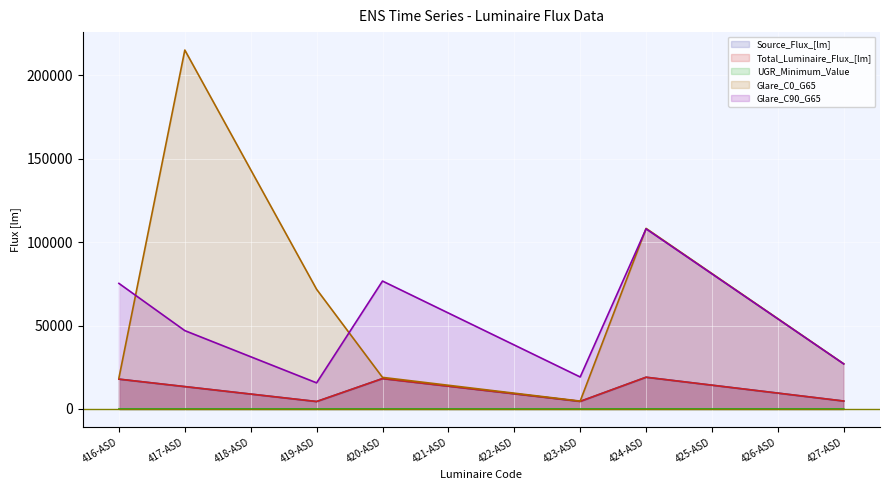

What is the label of the 6th point from the left?

421-ASD